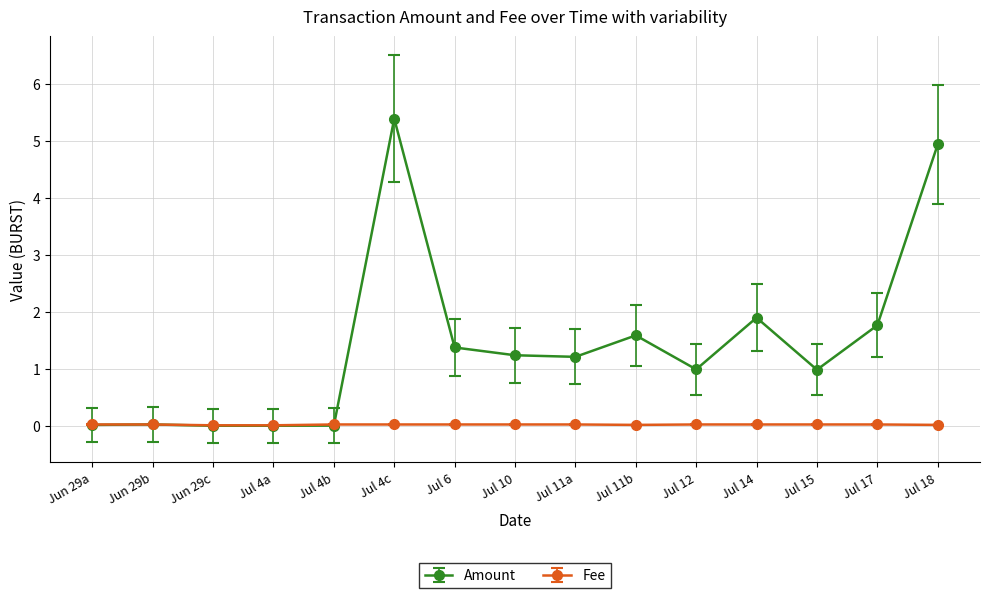

At which label does Amount reach its peak?

Jul 4c